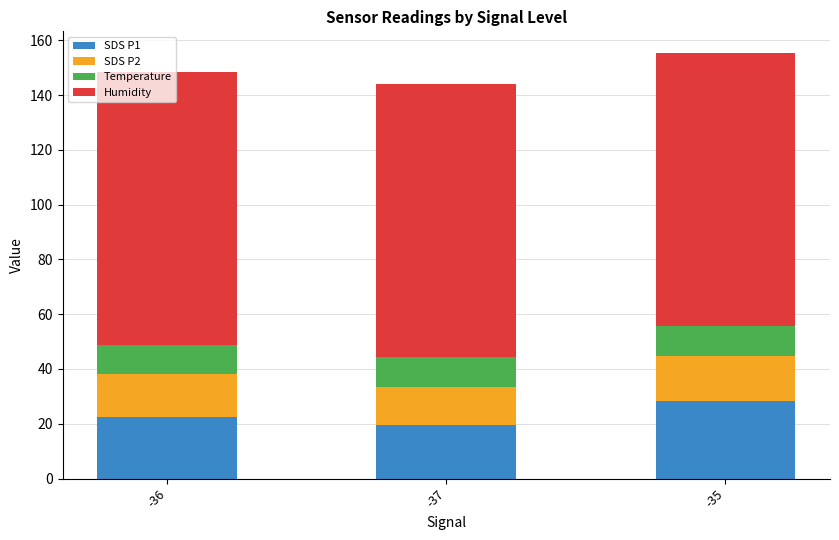

What is the total value across all series at -36?

148.6